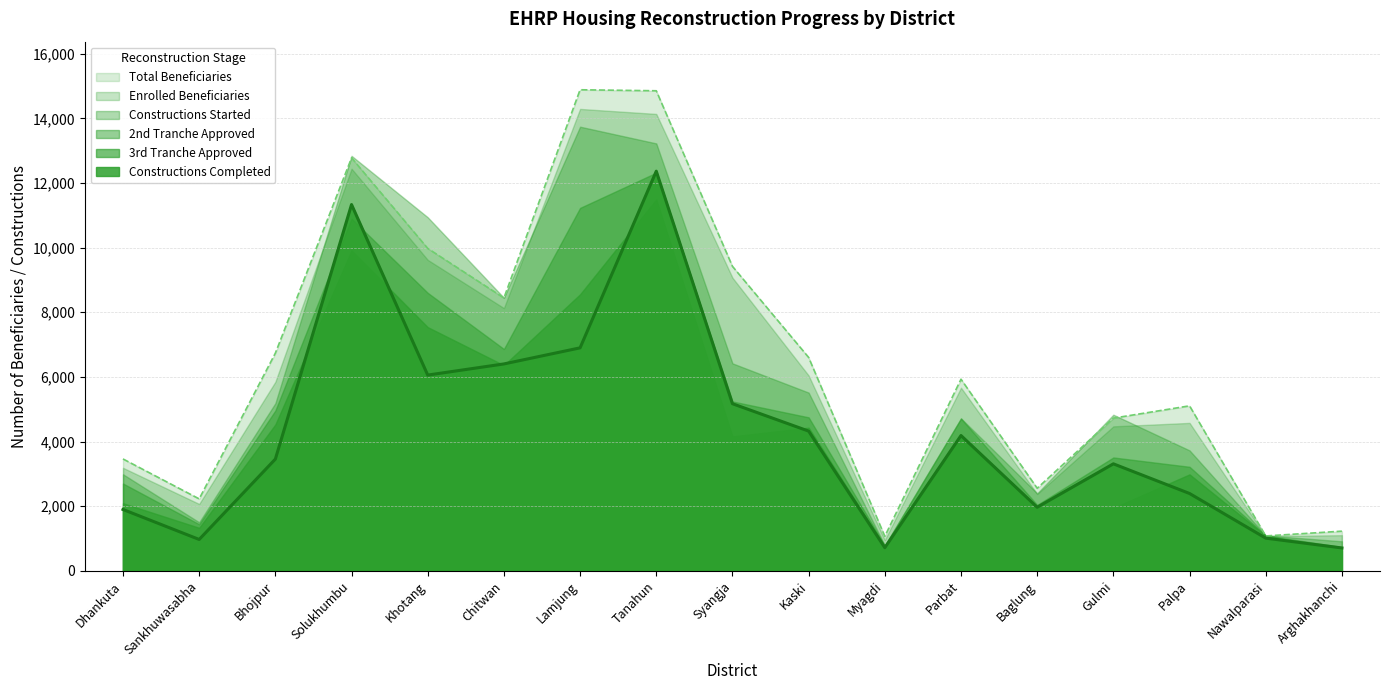

What is the maximum value for Constructions Started?

13744